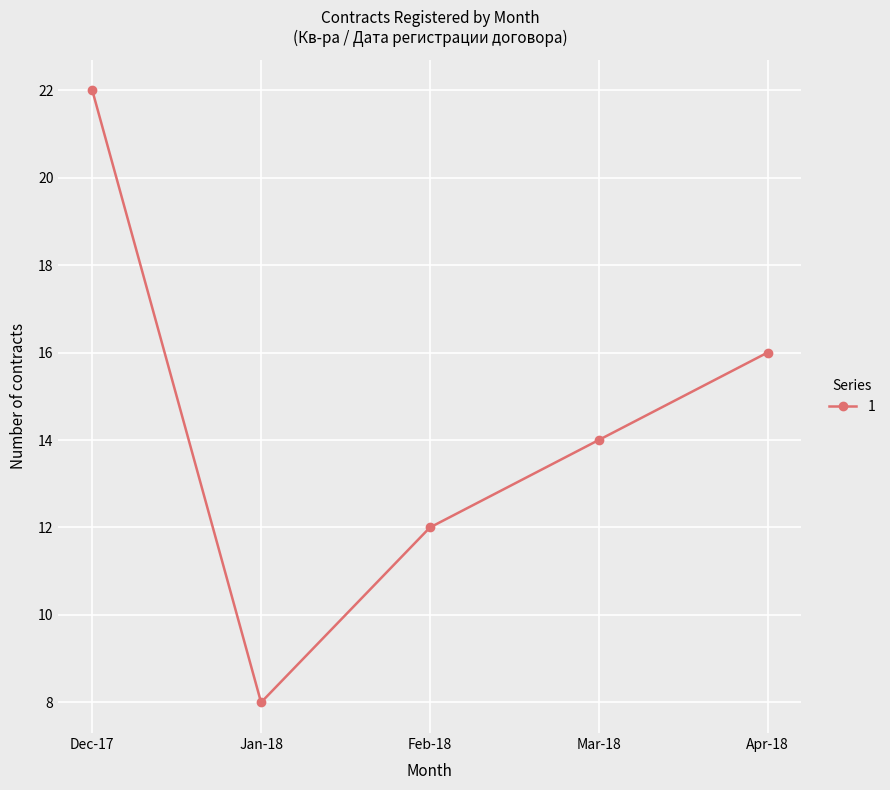

What is the difference between the second highest and minimum values?

8